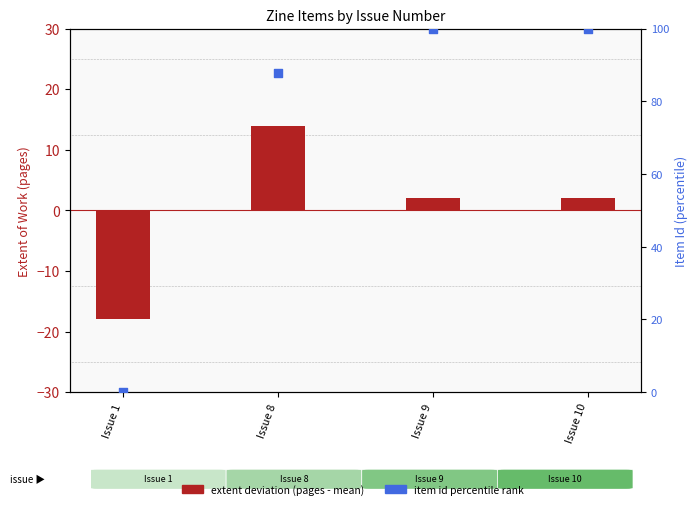

What are all the series names shown in the legend?

extent deviation, item id percentile